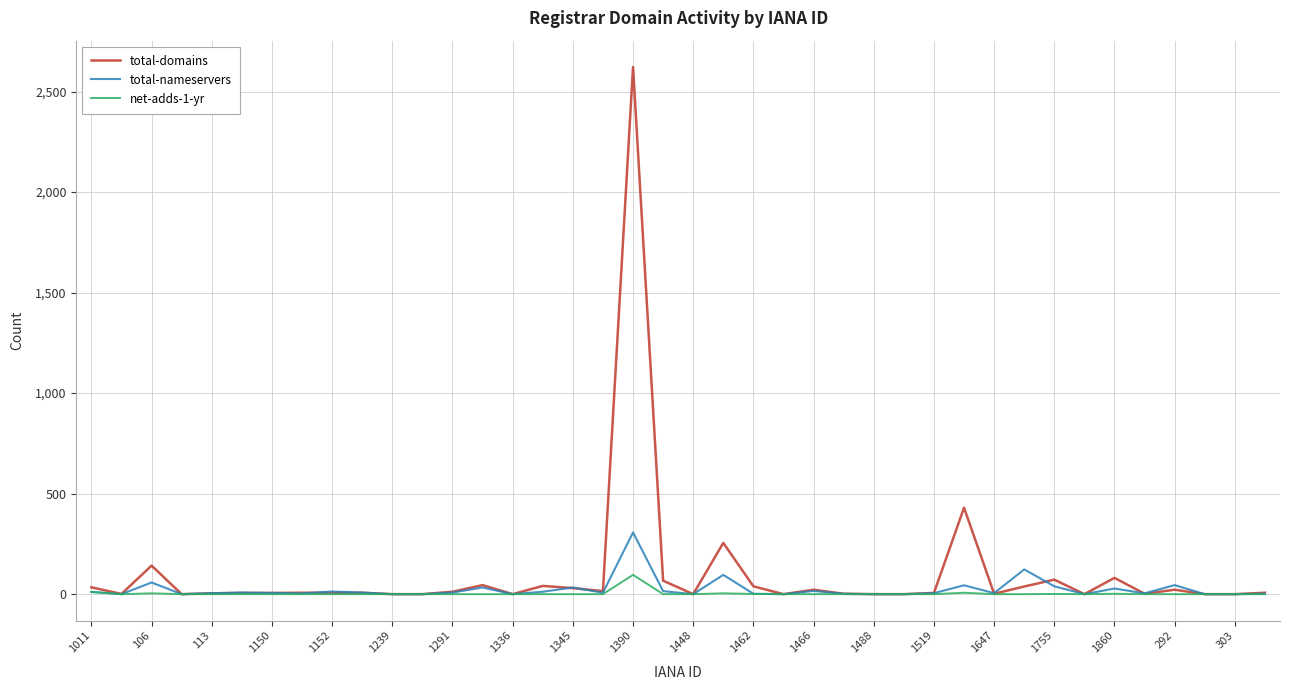

How many lines are shown in the chart?

3